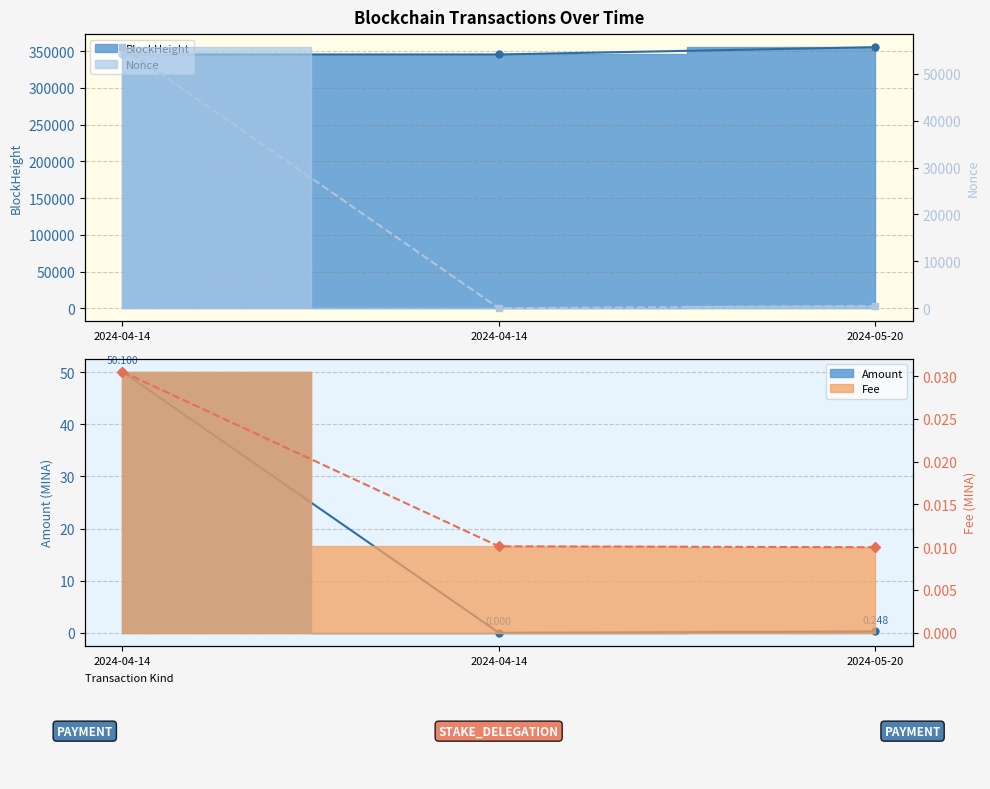

At which category is the sum across all series the highest?

2024-04-14